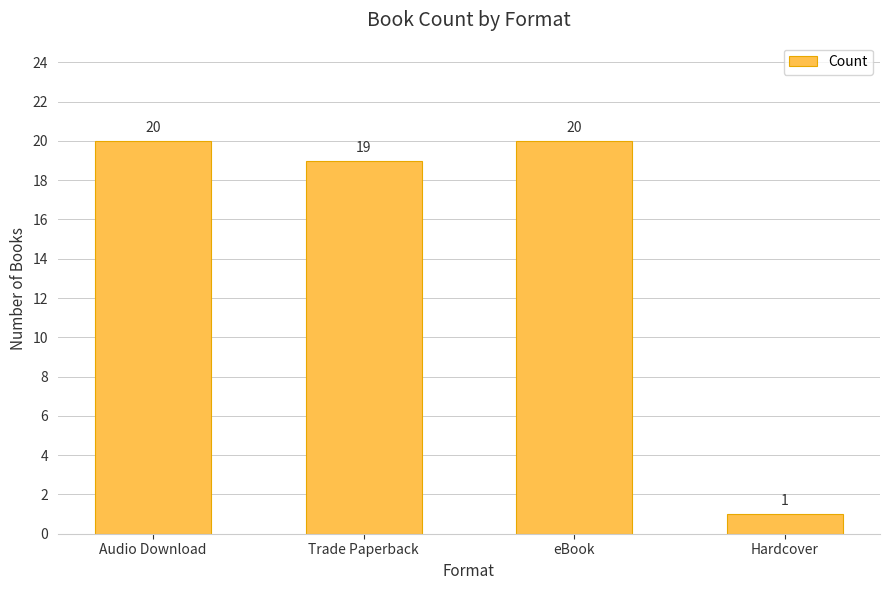

Does the chart contain stacked bars?

No